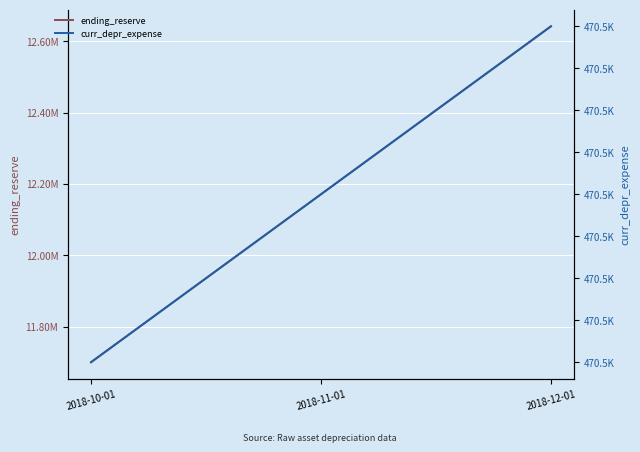

Is the value of curr_depr_expense at 2018-10-01 greater than the value of ending_reserve at 2018-11-01?

No